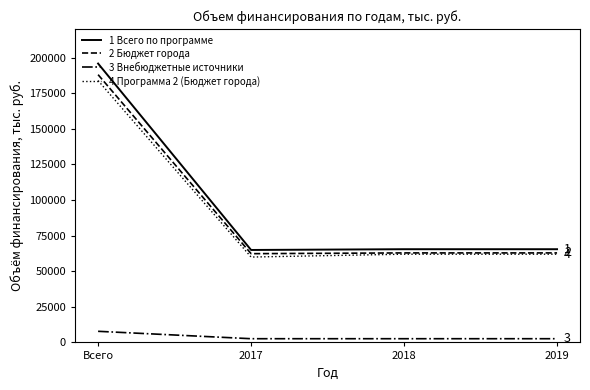

Which series has the widest spread of values?

1 Всего по программе